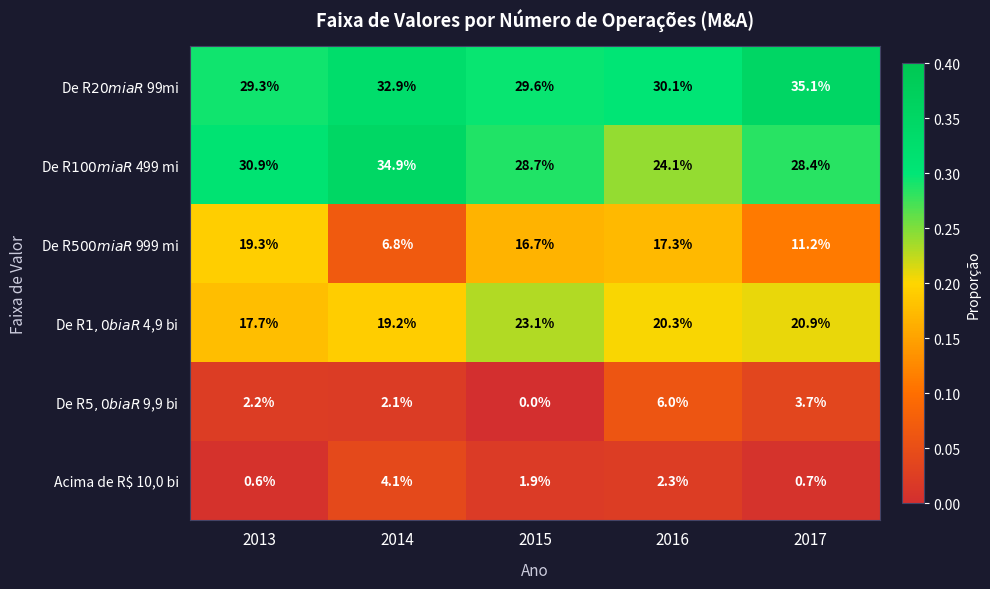

What is the total value across all series at 2015?

100.0